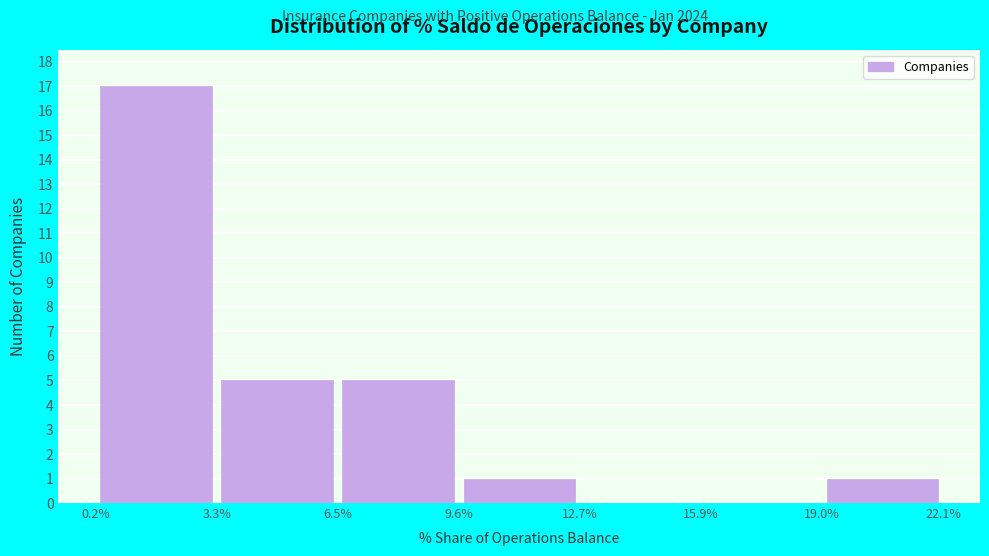

How tall is the bar that spans 9.6% to 12.7% on the x-axis? The values are not printed on the chart, so give them approximately, as read against the axis.

1